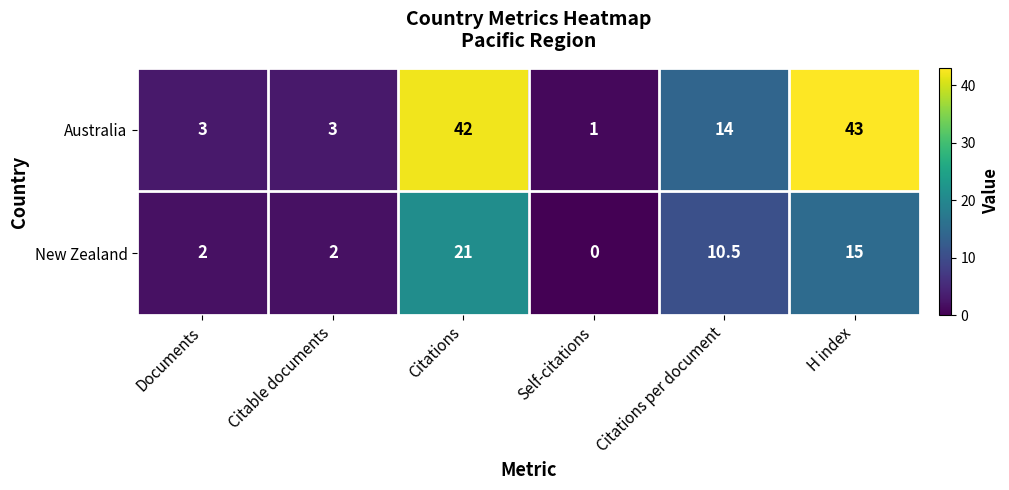

At which category is the sum across all series the highest?

Citations